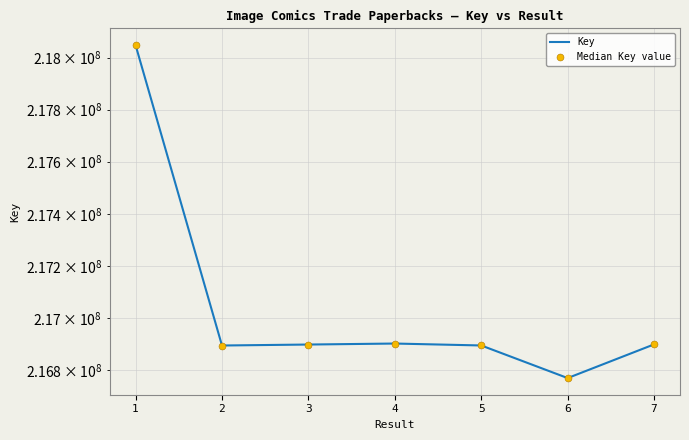

At which category is the sum across all series the highest?

1